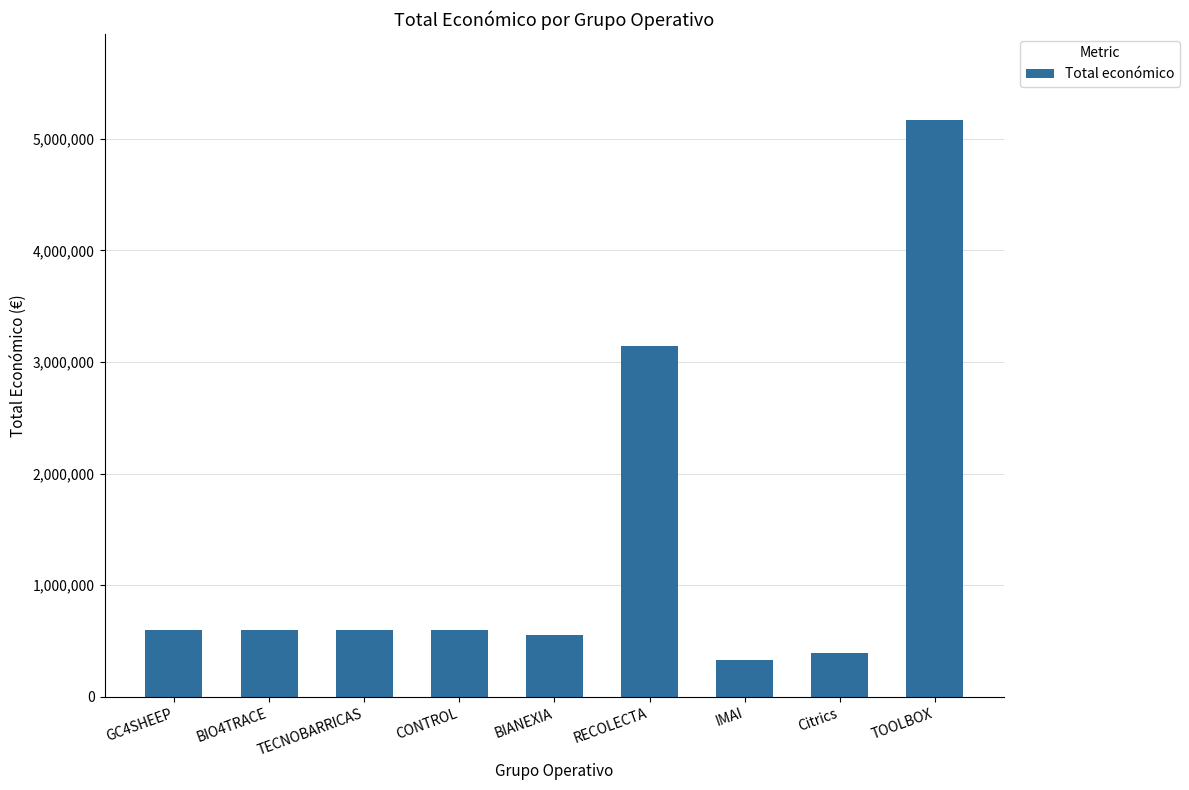

Approximately how many times larger is the value at BIANEXIA compared to TECNOBARRICAS?

0.9